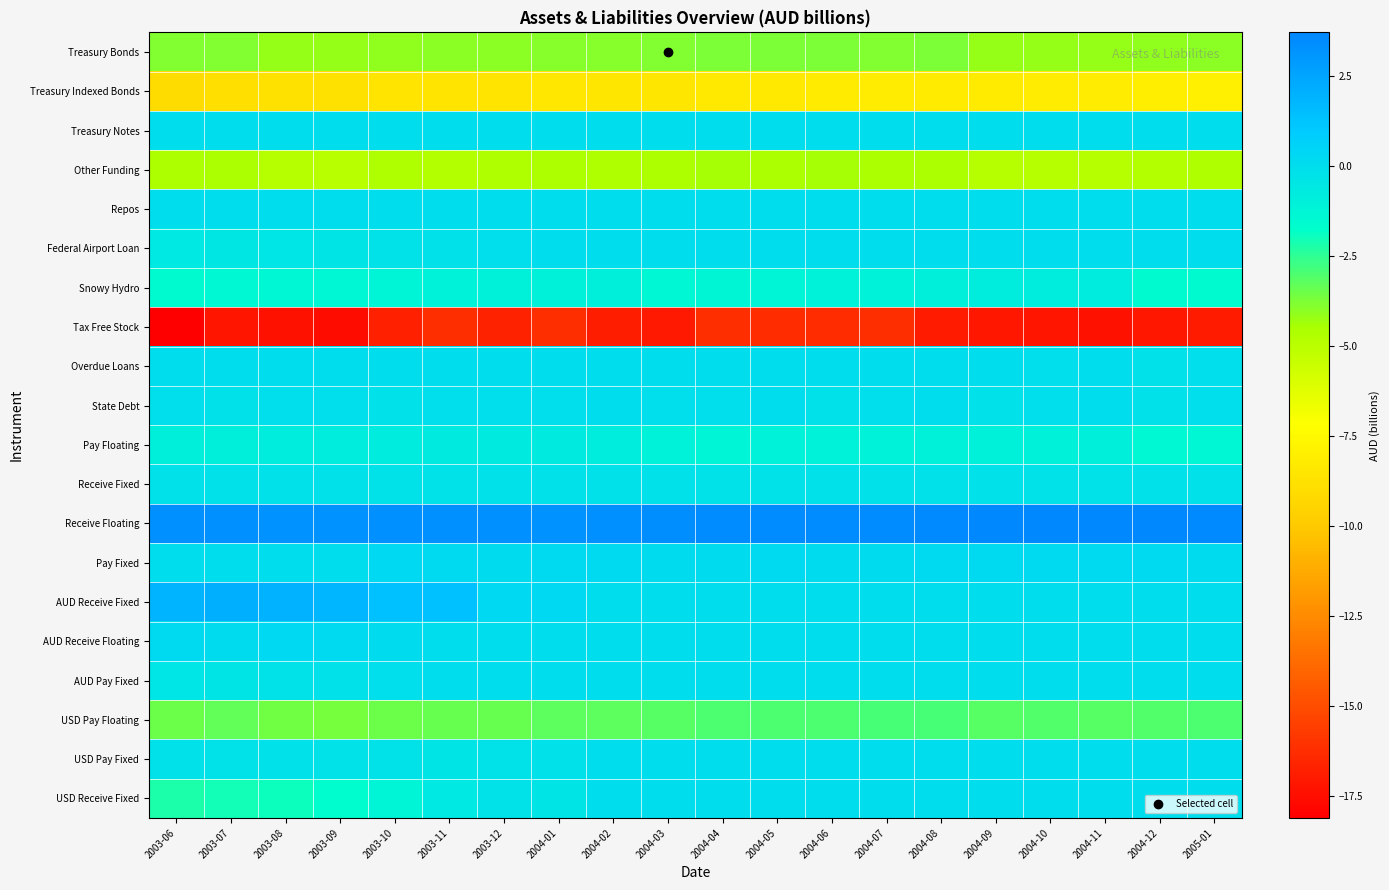

What is the greatest value displayed?

3.7